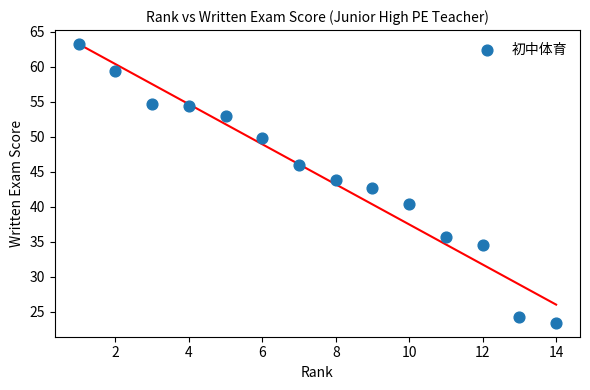

What is the range of Y values (max minus min)?

39.8